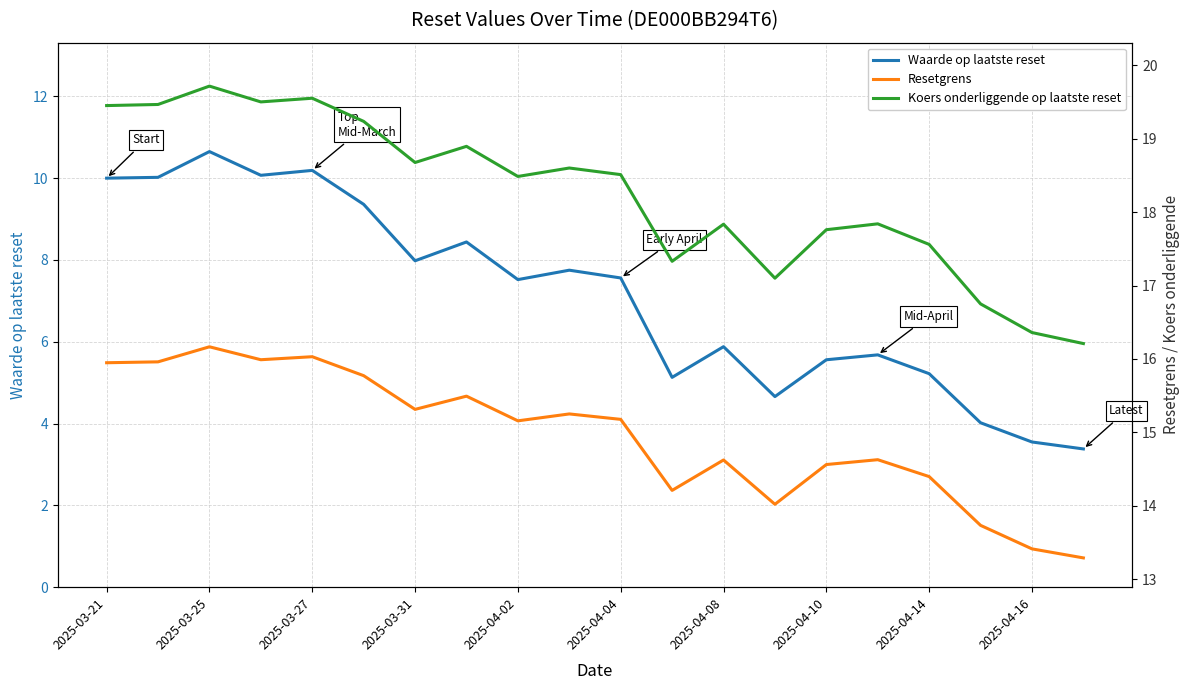

What are all the series names shown in the legend?

Waarde op laatste reset, Resetgrens, Koers onderliggende op laatste reset